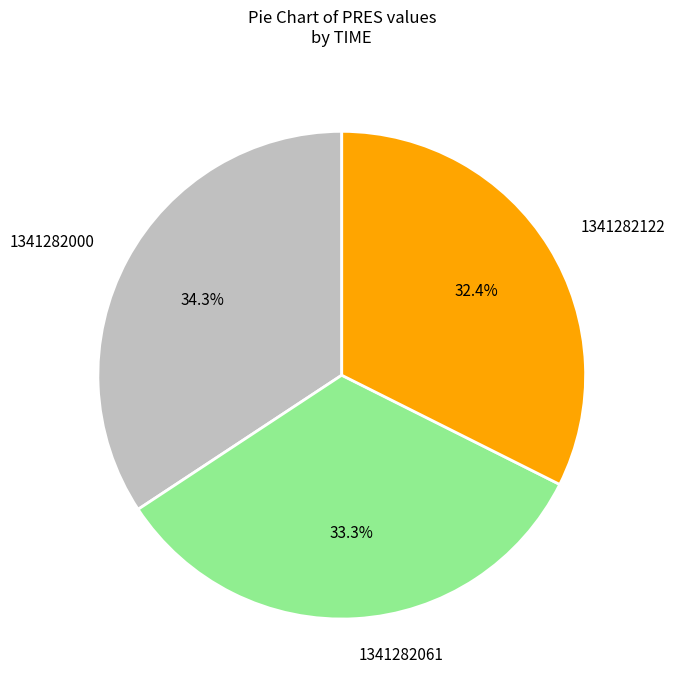

Count the number of slices in the pie.

3